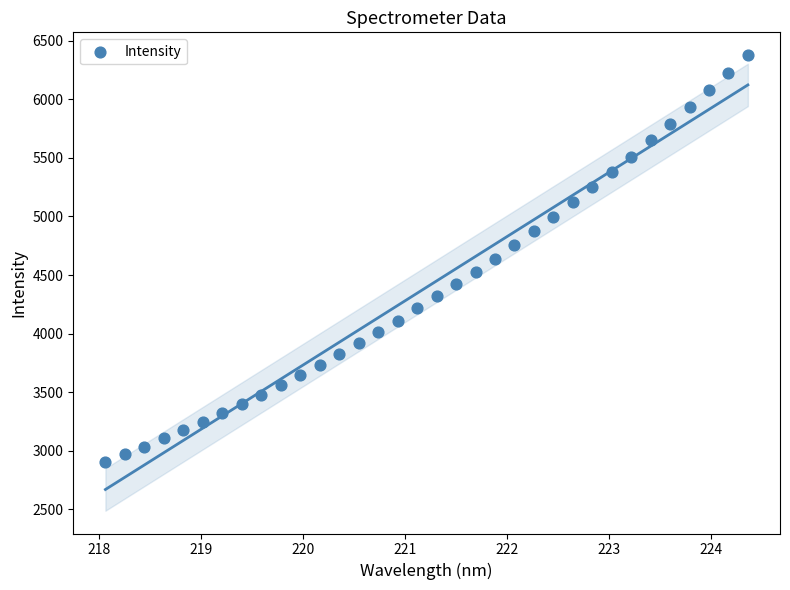

What is the range of Y values (max minus min)?

3467.3